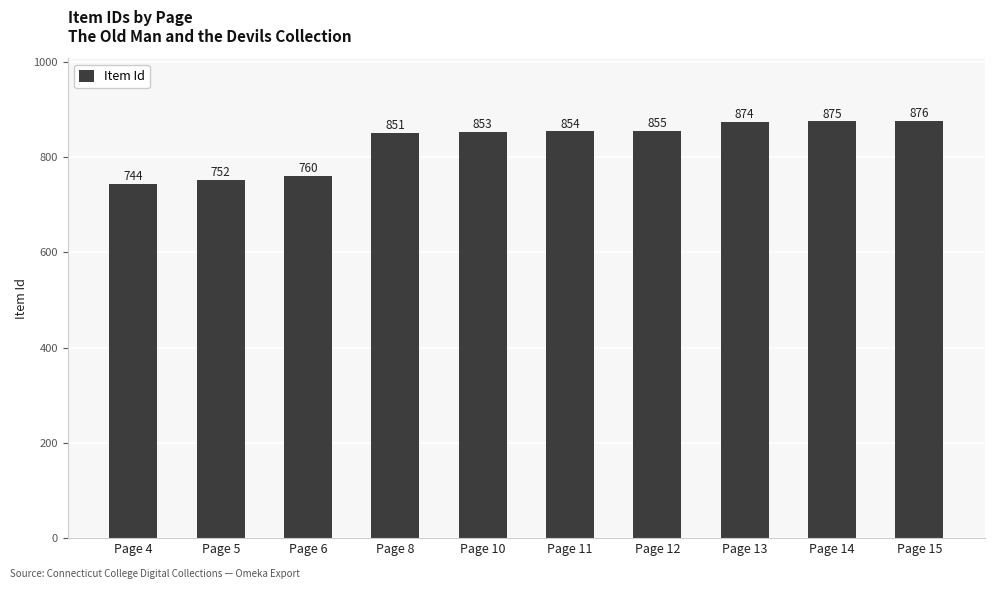

What value does the data have at Page 14, to the nearest 10?

880